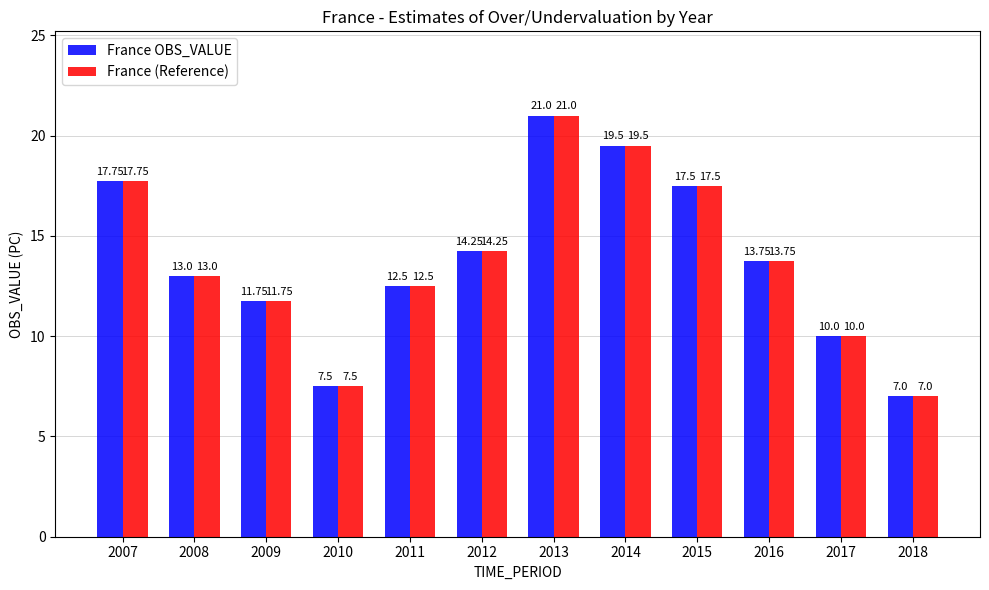

Rank the categories by France OBS_VALUE value from highest to lowest.

2013, 2014, 2007, 2015, 2012, 2016, 2008, 2011, 2009, 2017, 2010, 2018